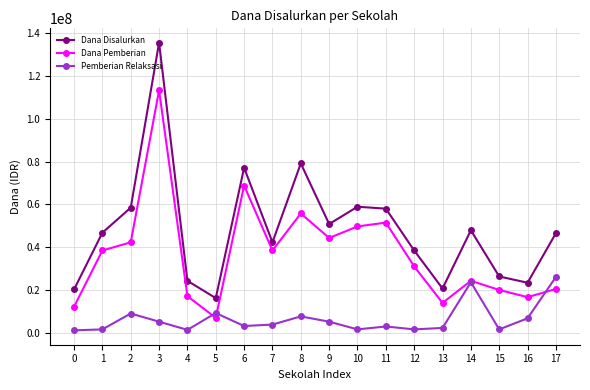

Does the chart display data point markers on the line(s)?

Yes